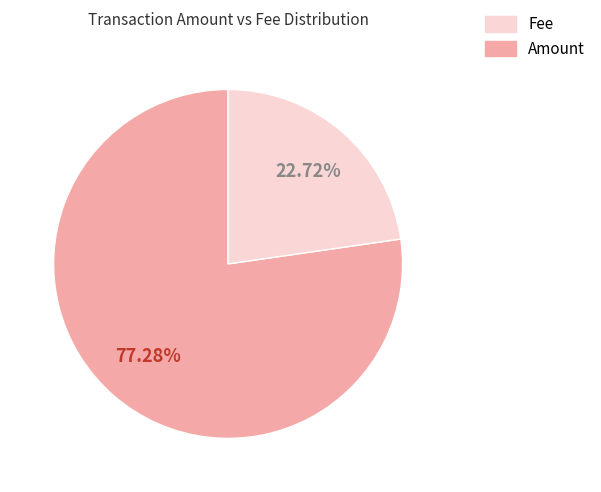

Is there a majority slice in this chart?

Yes